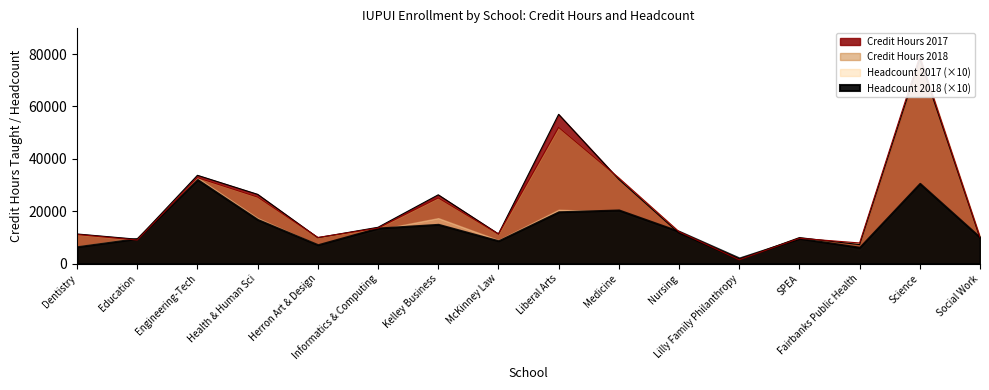

At how many categories does at least one series exceed 5003?

15